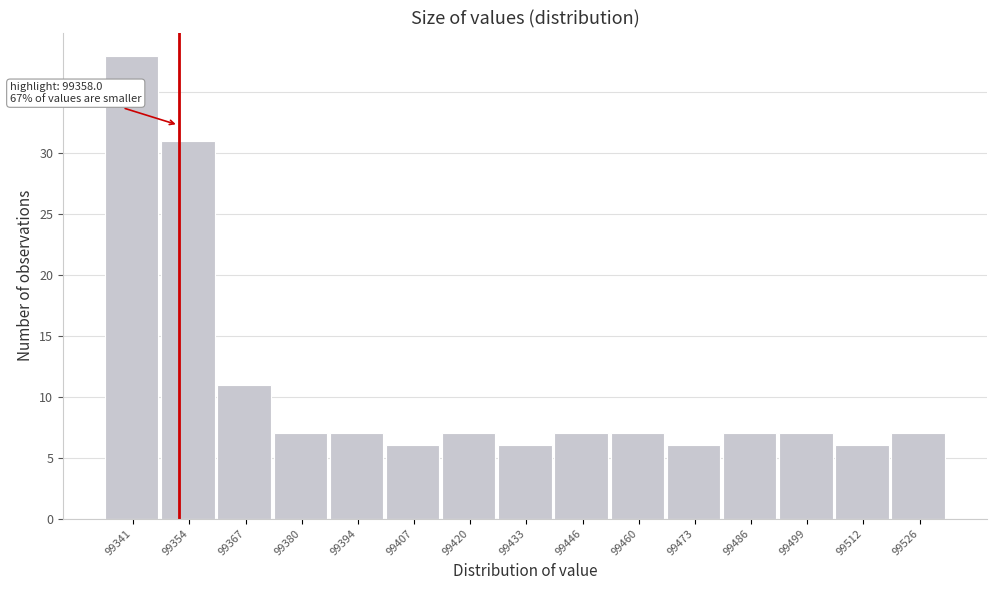

Reading left to right, transcribe all the data shown in this chart.

99341=38	99354=31	99367=11	99380=7	99394=7	99407=6	99420=7	99433=6	99446=7	99460=7	99473=6	99486=7	99499=7	99512=6	99526=7